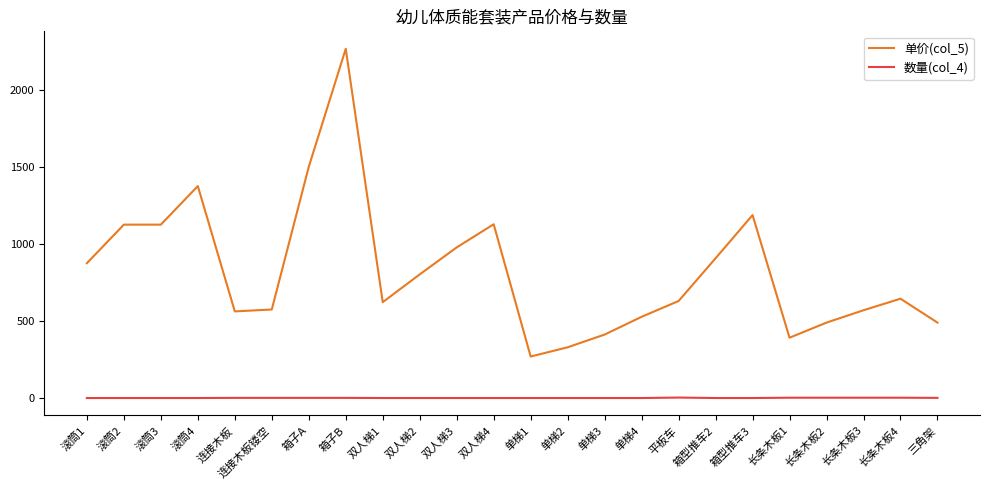

Is it true that 数量(col_4) equals 3.0 at 长条木板2?

True